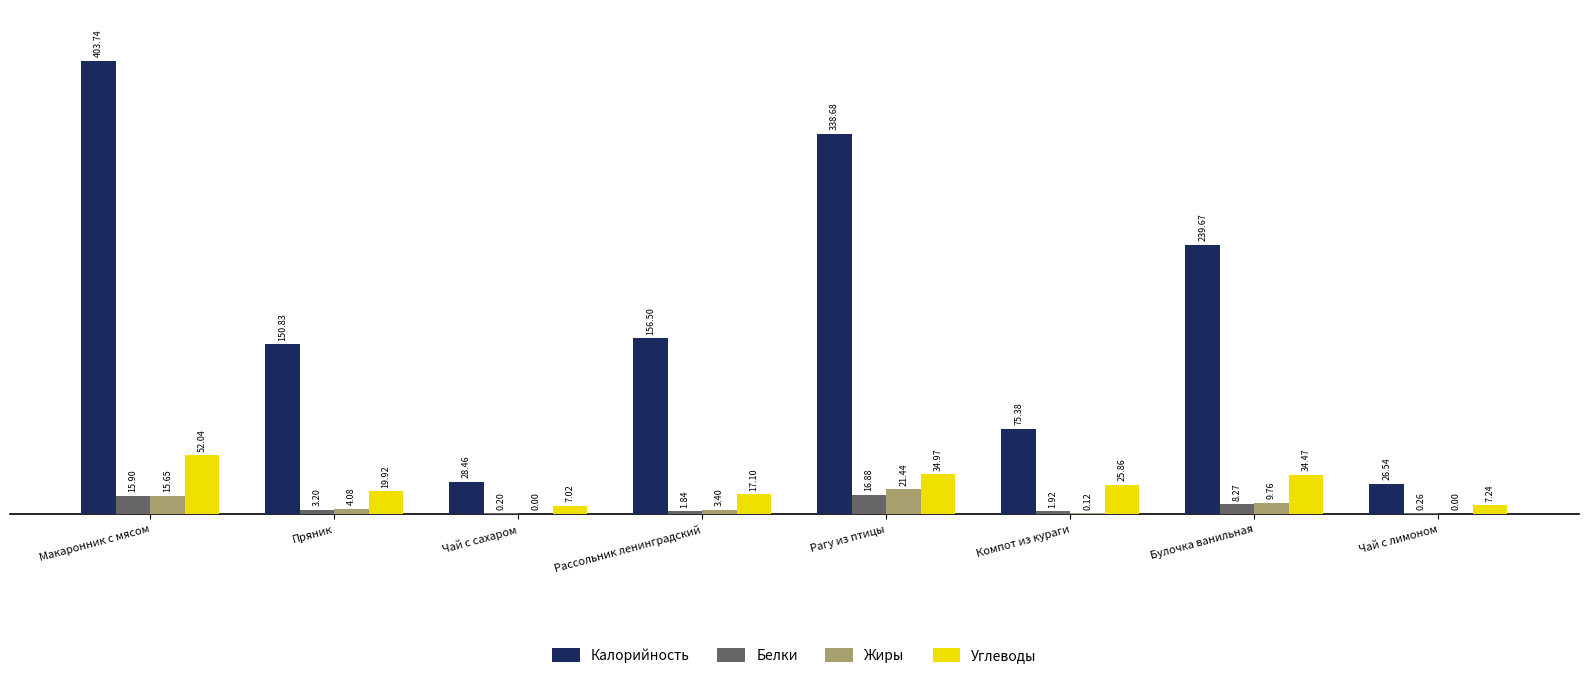

What is the total value across all series at Чай с лимоном?

34.0